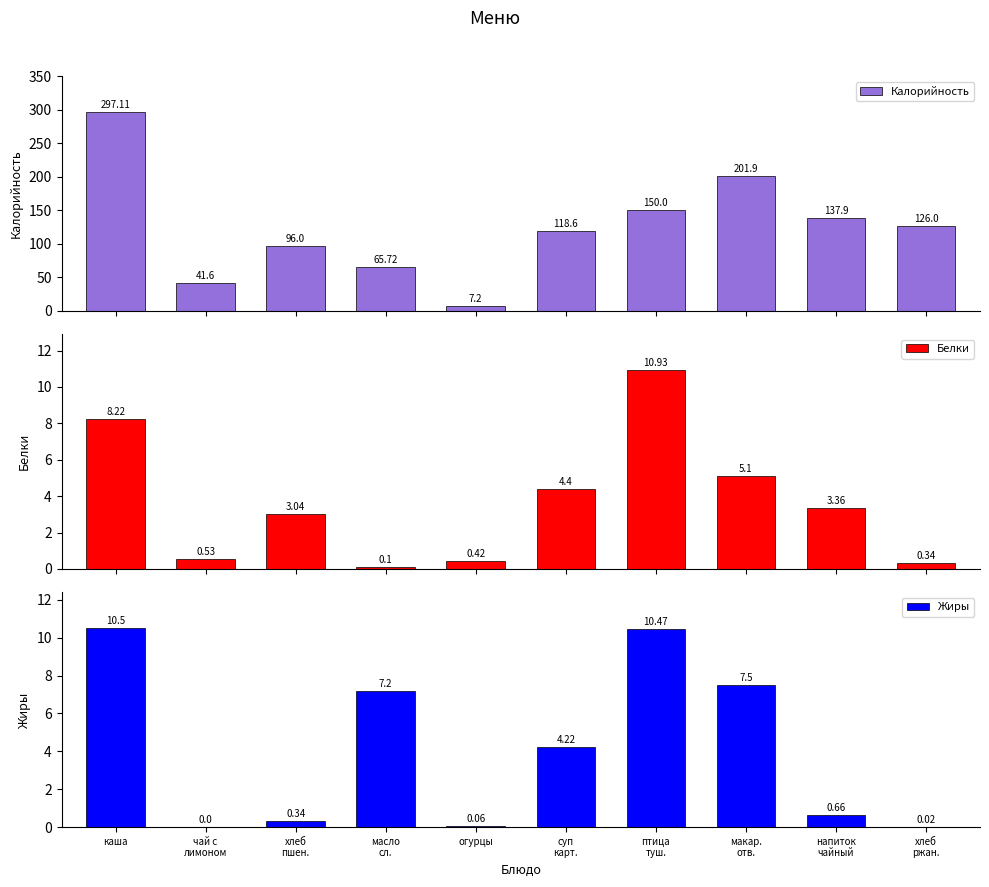

Reading left to right, list all the values displayed in this chart.

Калорийность: каша=297.1	чай с
лимоном=41.6	хлеб
пшен.=96.0	масло
сл.=65.7	огурцы=7.2	суп
карт.=118.6	птица
туш.=150.0	макар.
отв.=201.9	напиток
чайный=137.9	хлеб
ржан.=126.0
Белки: каша=8.2	чай с
лимоном=0.5	хлеб
пшен.=3.0	масло
сл.=0.1	огурцы=0.4	суп
карт.=4.4	птица
туш.=10.9	макар.
отв.=5.1	напиток
чайный=3.4	хлеб
ржан.=0.3
Жиры: каша=10.5	чай с
лимоном=0.0	хлеб
пшен.=0.3	масло
сл.=7.2	огурцы=0.1	суп
карт.=4.2	птица
туш.=10.5	макар.
отв.=7.5	напиток
чайный=0.7	хлеб
ржан.=0.0